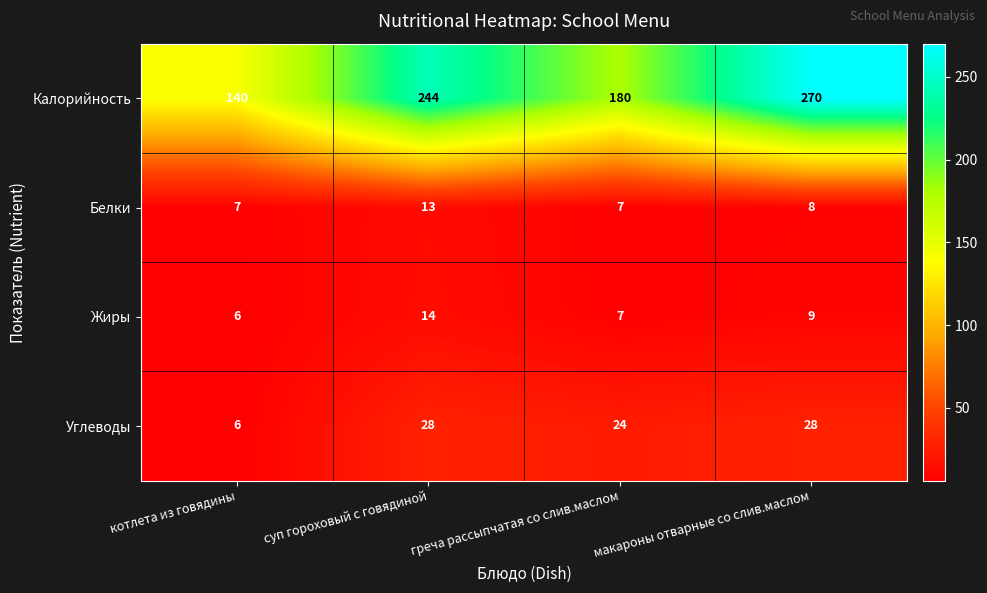

How many values in the Жиры series are below 9?

2